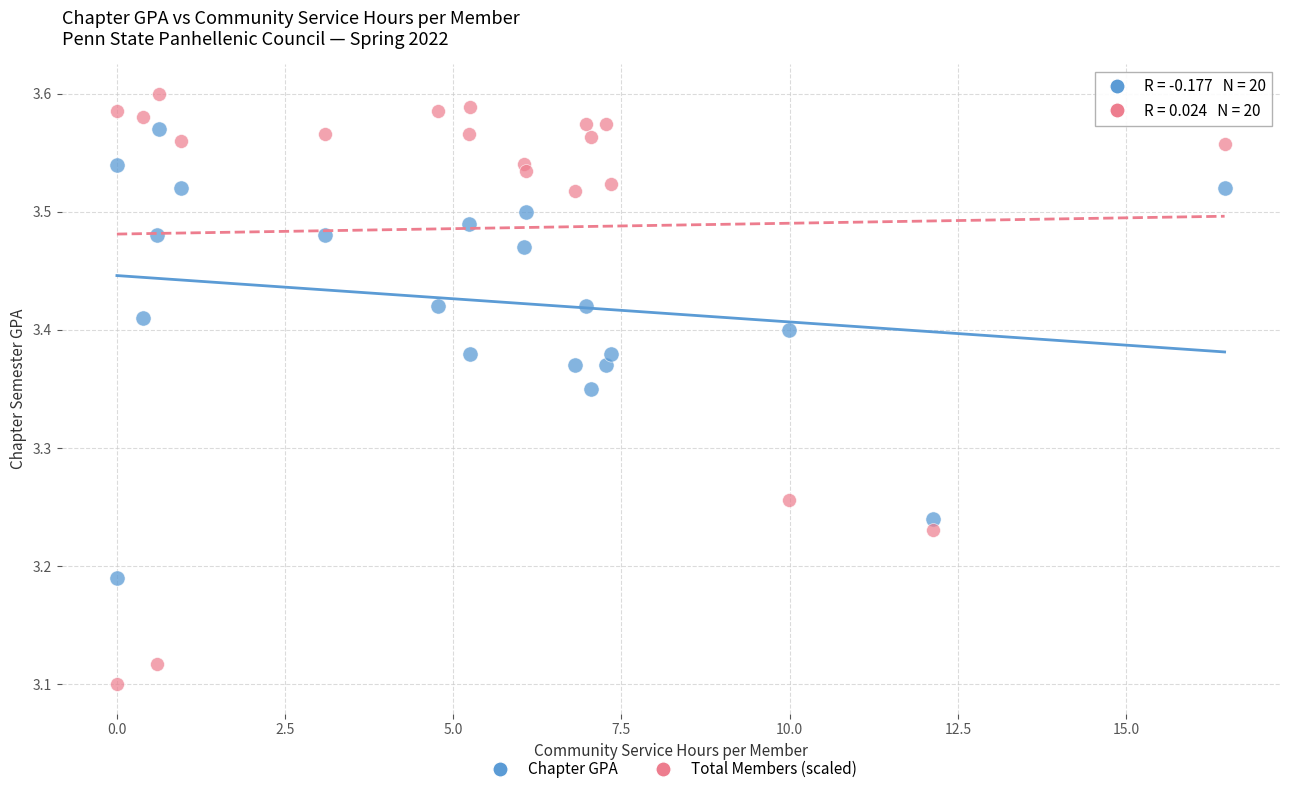

Which series reaches the maximum Y coordinate?

Total Members (scaled)